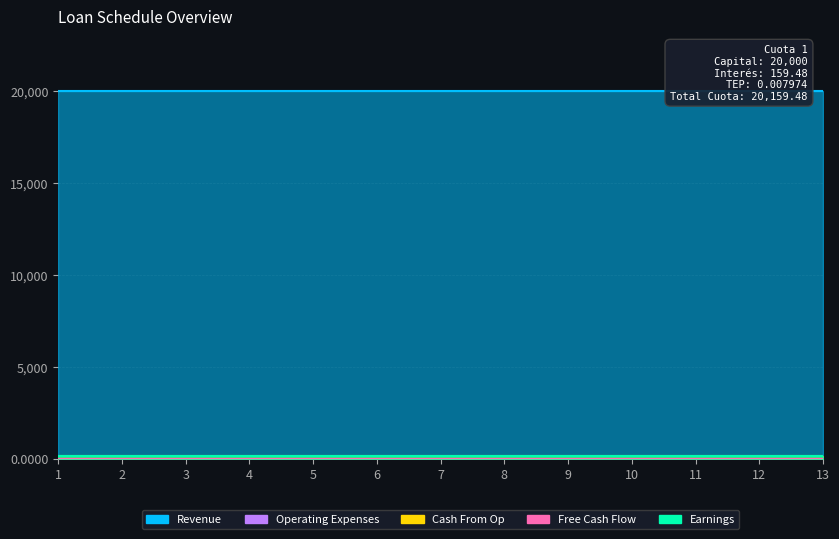

True or false: Operating Expenses has a value of 0.0 at 10.

False